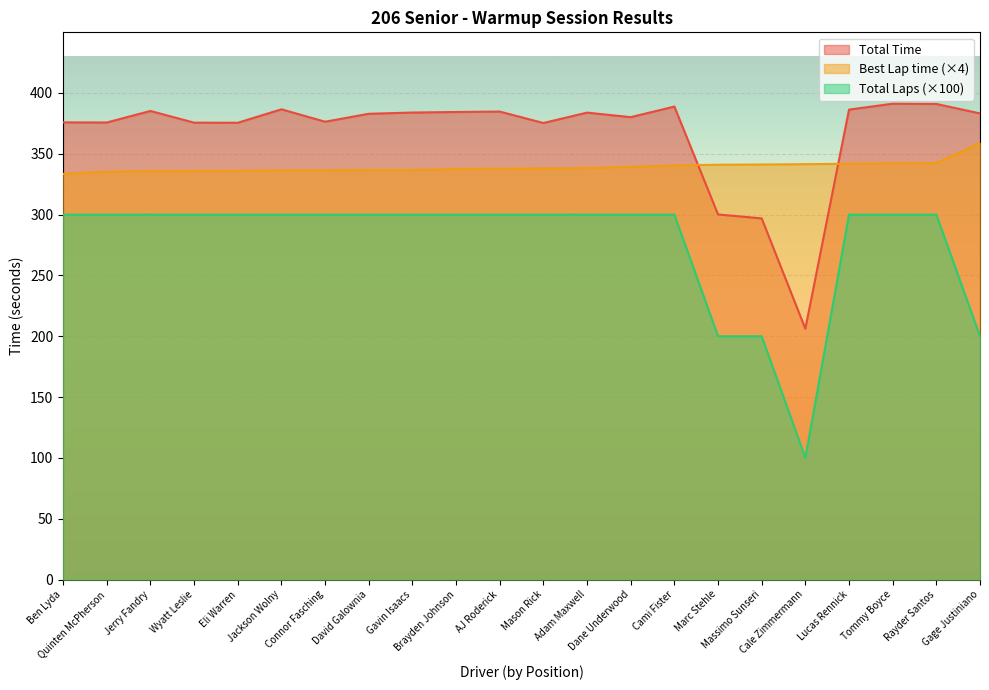

Which series has the largest range (max minus min)?

Total Laps (×100)